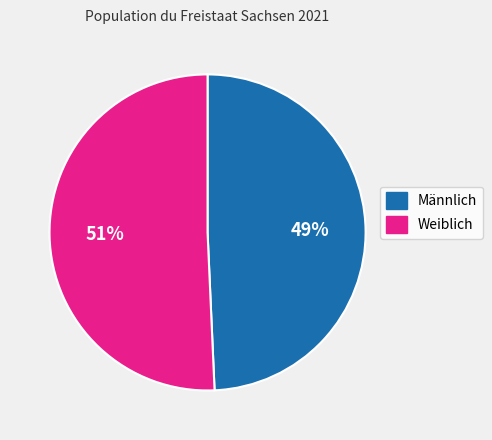

What is the smallest slice in the pie chart?

Männlich